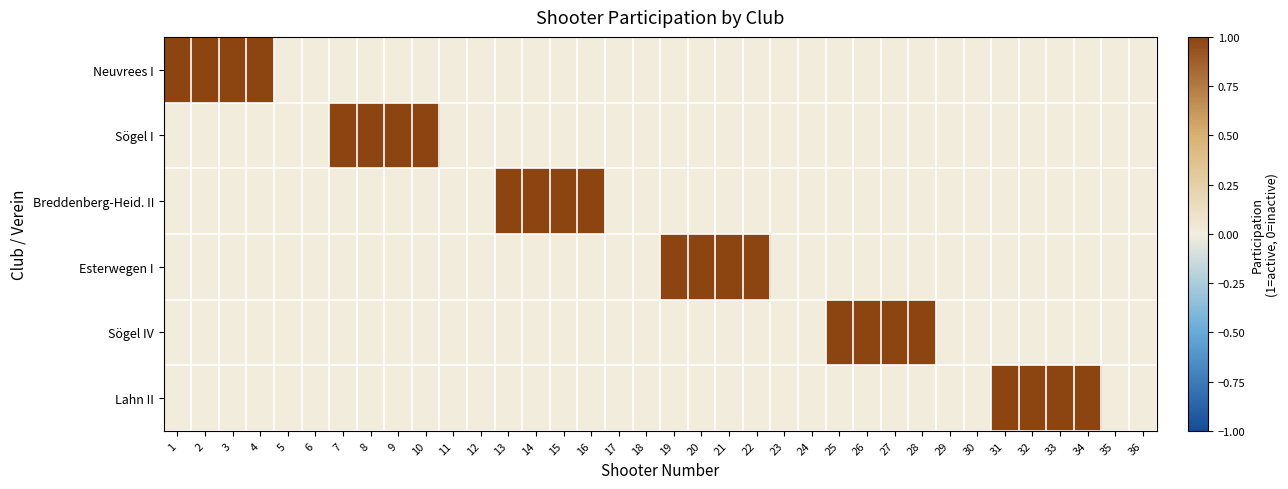

Reading left to right, what are all the values shown in this chart?

Neuvrees I: 1=1	2=1	3=1	4=1	5=0	6=0	7=0	8=0	9=0	10=0	11=0	12=0	13=0	14=0	15=0	16=0	17=0	18=0	19=0	20=0	21=0	22=0	23=0	24=0	25=0	26=0	27=0	28=0	29=0	30=0	31=0	32=0	33=0	34=0	35=0	36=0
Sögel I: 1=0	2=0	3=0	4=0	5=0	6=0	7=1	8=1	9=1	10=1	11=0	12=0	13=0	14=0	15=0	16=0	17=0	18=0	19=0	20=0	21=0	22=0	23=0	24=0	25=0	26=0	27=0	28=0	29=0	30=0	31=0	32=0	33=0	34=0	35=0	36=0
Breddenberg-Heid. II: 1=0	2=0	3=0	4=0	5=0	6=0	7=0	8=0	9=0	10=0	11=0	12=0	13=1	14=1	15=1	16=1	17=0	18=0	19=0	20=0	21=0	22=0	23=0	24=0	25=0	26=0	27=0	28=0	29=0	30=0	31=0	32=0	33=0	34=0	35=0	36=0
Esterwegen I: 1=0	2=0	3=0	4=0	5=0	6=0	7=0	8=0	9=0	10=0	11=0	12=0	13=0	14=0	15=0	16=0	17=0	18=0	19=1	20=1	21=1	22=1	23=0	24=0	25=0	26=0	27=0	28=0	29=0	30=0	31=0	32=0	33=0	34=0	35=0	36=0
Sögel IV: 1=0	2=0	3=0	4=0	5=0	6=0	7=0	8=0	9=0	10=0	11=0	12=0	13=0	14=0	15=0	16=0	17=0	18=0	19=0	20=0	21=0	22=0	23=0	24=0	25=1	26=1	27=1	28=1	29=0	30=0	31=0	32=0	33=0	34=0	35=0	36=0
Lahn II: 1=0	2=0	3=0	4=0	5=0	6=0	7=0	8=0	9=0	10=0	11=0	12=0	13=0	14=0	15=0	16=0	17=0	18=0	19=0	20=0	21=0	22=0	23=0	24=0	25=0	26=0	27=0	28=0	29=0	30=0	31=1	32=1	33=1	34=1	35=0	36=0